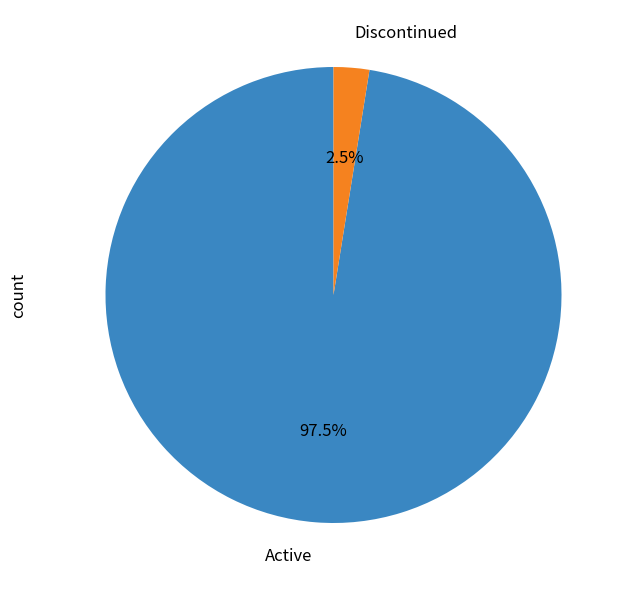

What percentage is NOT represented by Active?

2.5%